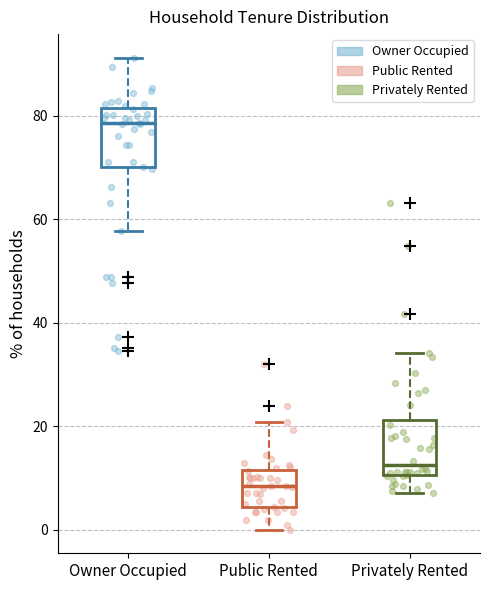

Reading left to right, transcribe this box plot: for each box, give where its median line is, the range the box spans, and where its two whiskers end, as read against the y-axis. The values are not printed on the chart, so give them approximately, as read against the axis.

Owner Occupied: median 78, box 70 to 82, whiskers 58 to 92
Public Rented: median 8, box 4 to 12, whiskers 0 to 20
Privately Rented: median 12, box 10 to 22, whiskers 8 to 34